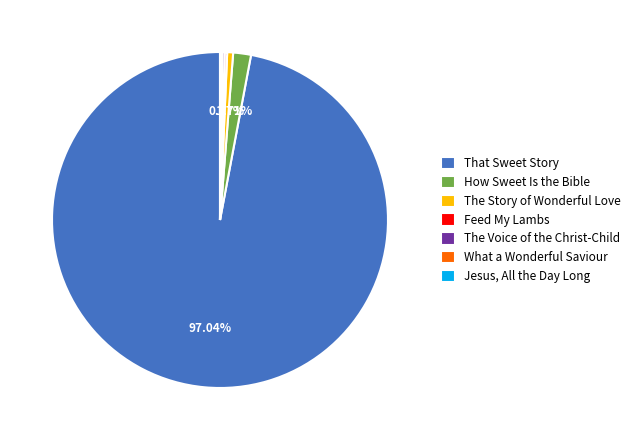

Which category accounts for the majority?

That Sweet Story